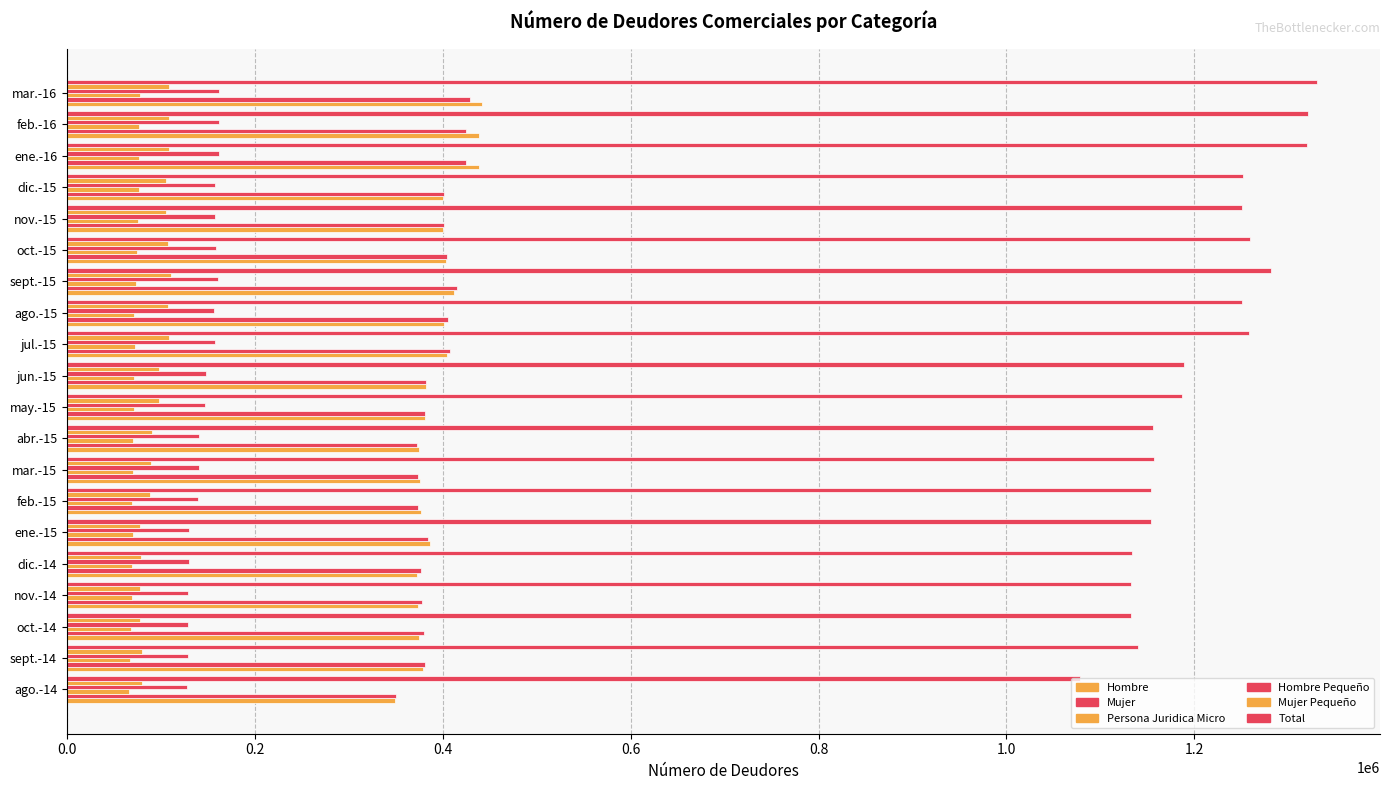

How many data points in Mujer are less than 384225?

10